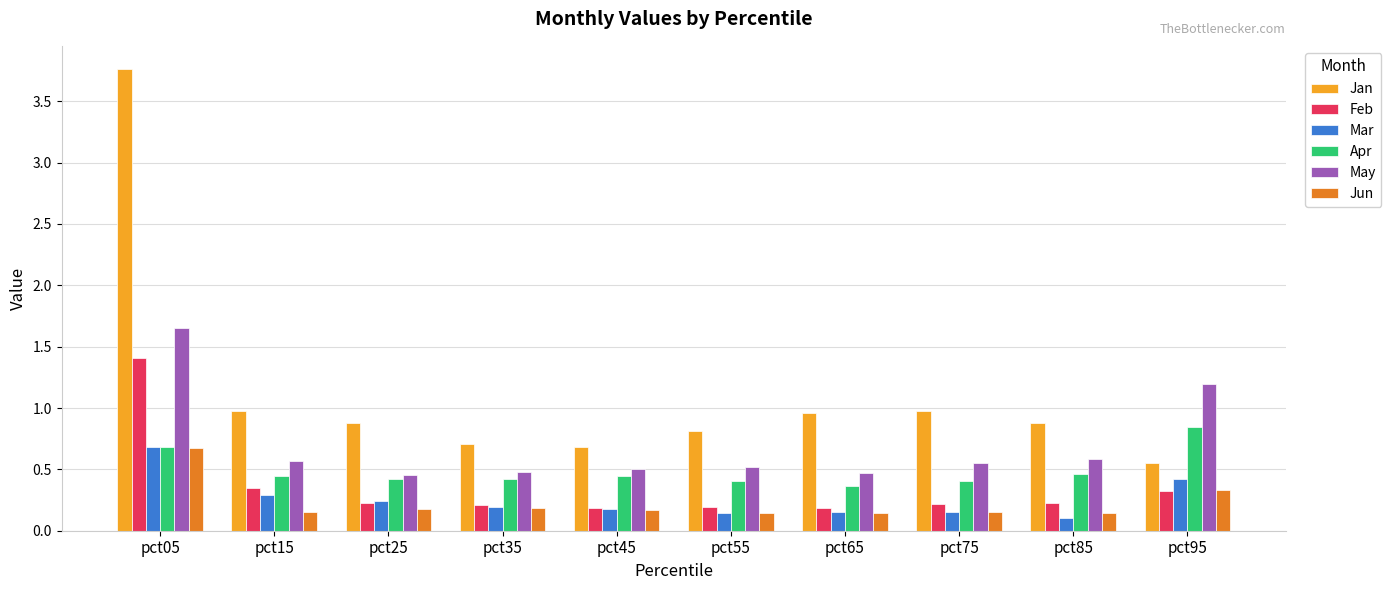

What is the difference between the second highest and second lowest values in the May series?

0.7